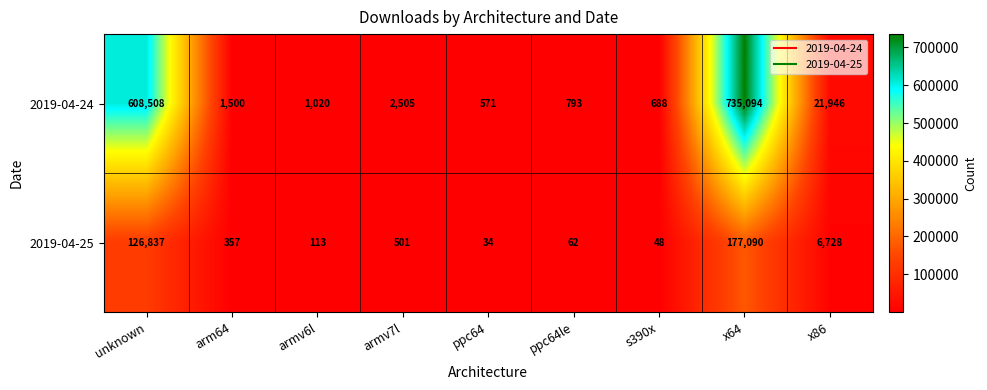

At which category is the sum across all series the highest?

x64